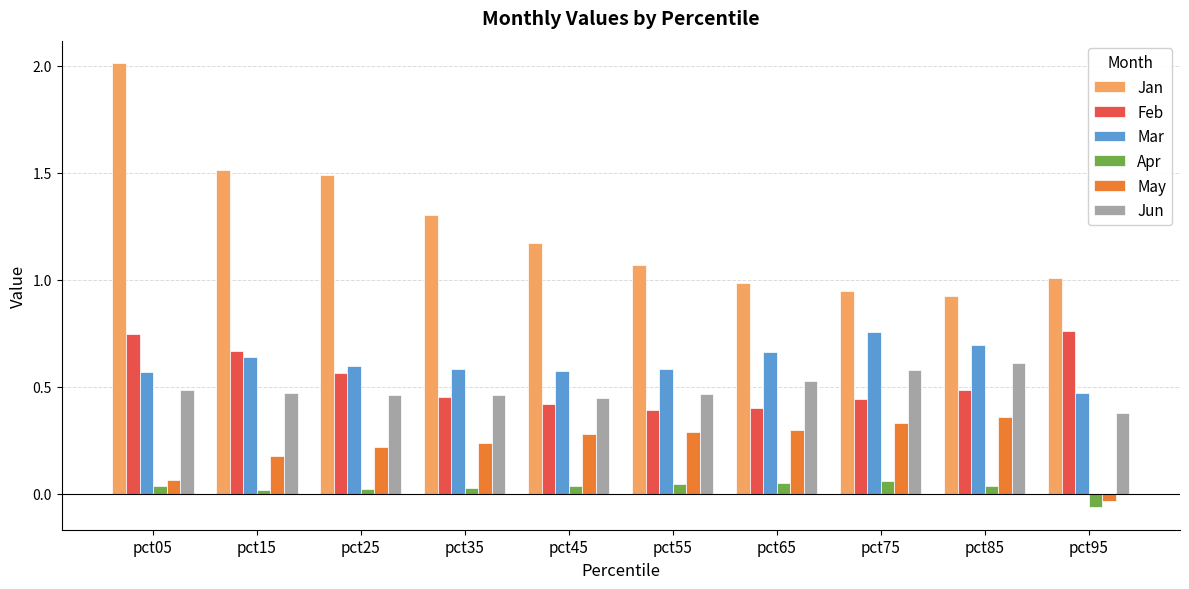

At which label does May first exceed 0?

pct05